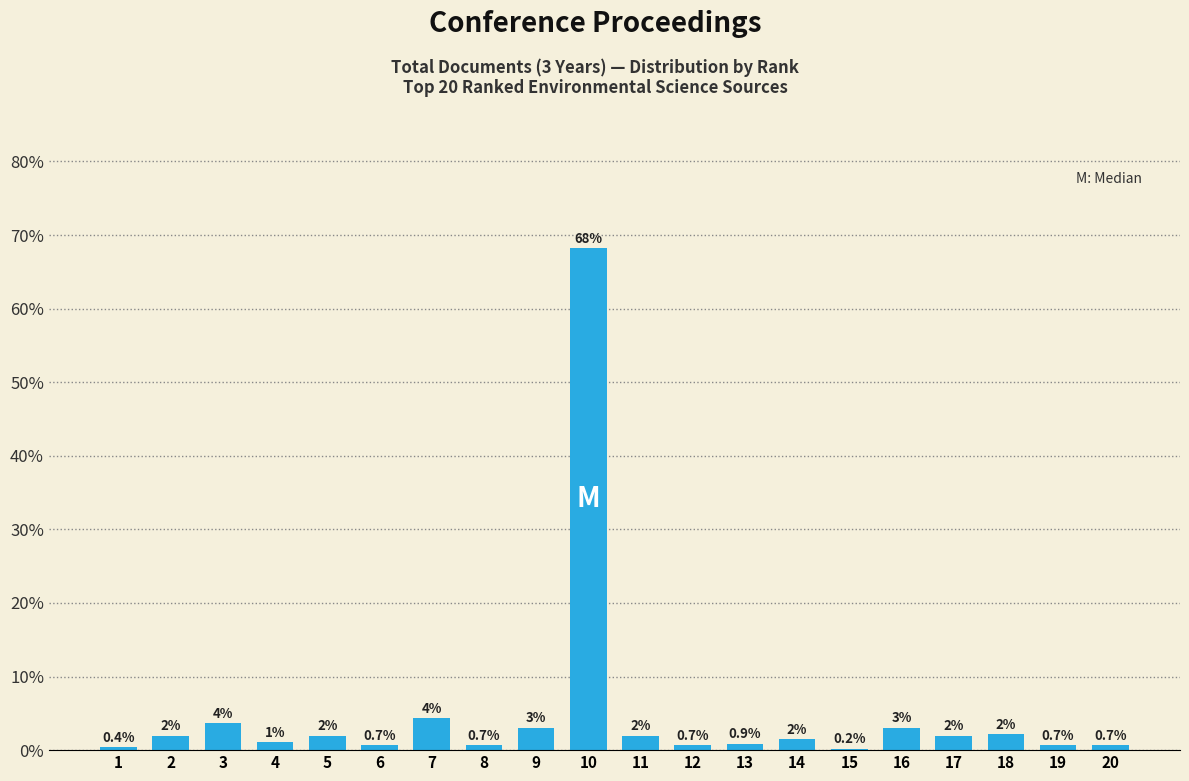

What is the change in value from 2 to 15?

-1.8